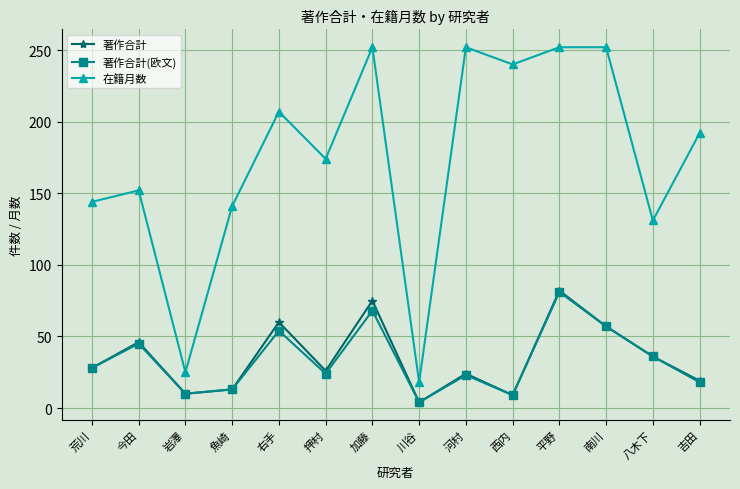

What is the sum of the 著作合計 values at 西内 and 岩澤?

19